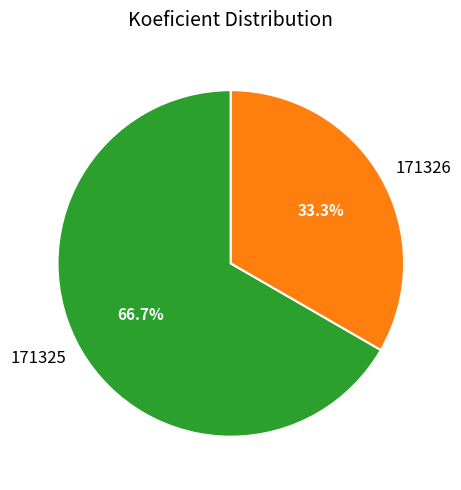

To the nearest percent, what is the difference between the largest and smallest slice percentages?

33%